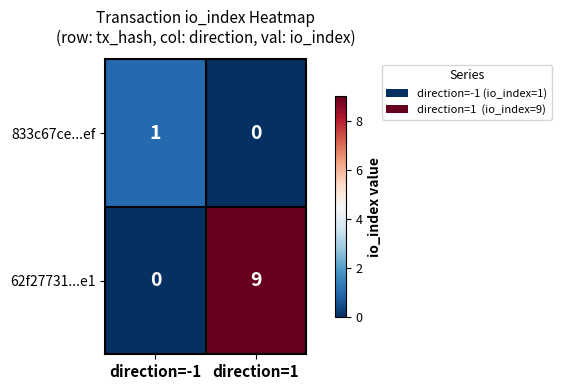

Which series changed the most between direction=-1 and direction=1?

62f27731...e1